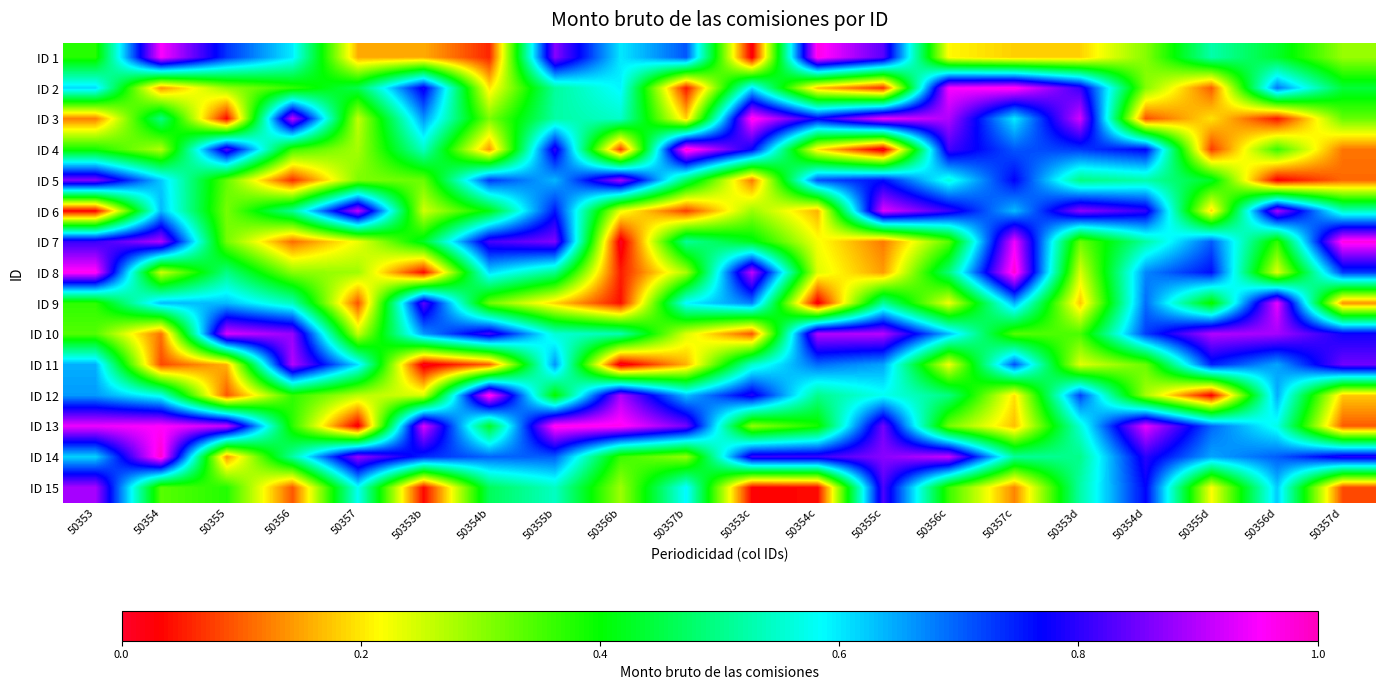

Which series changed the most between 50355c and 50357c?

ID 2